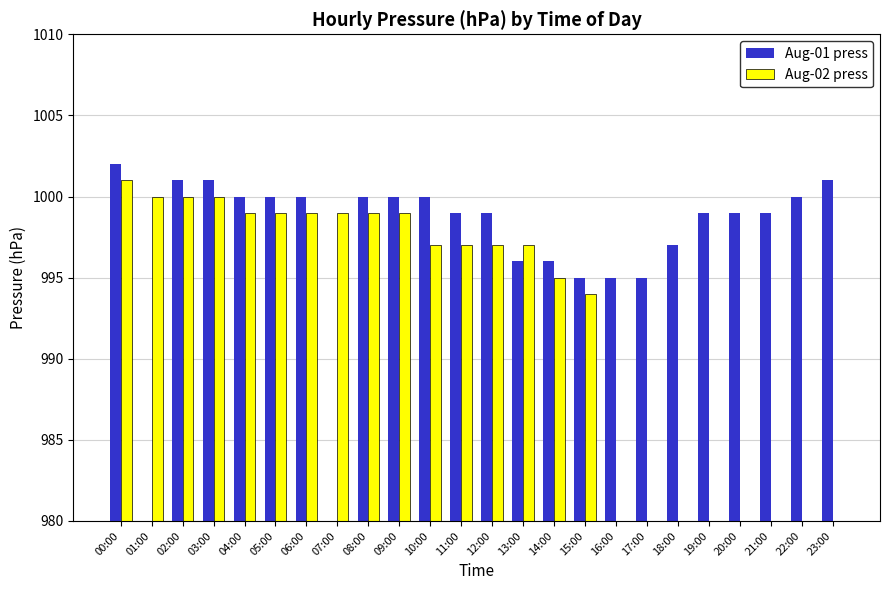

Is it true that Aug-01 press equals 1397 at 19:00?

False